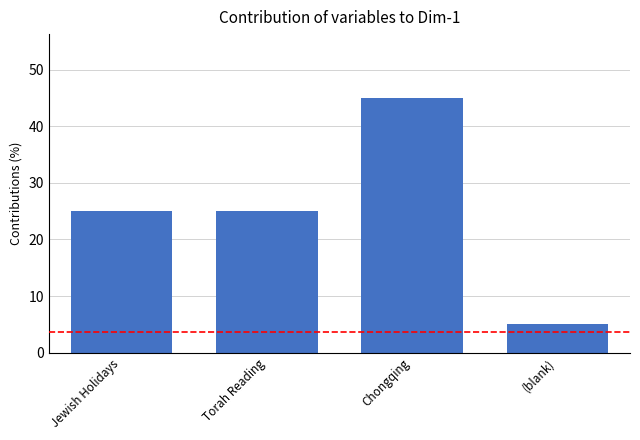

What position from the left is (blank)?

4